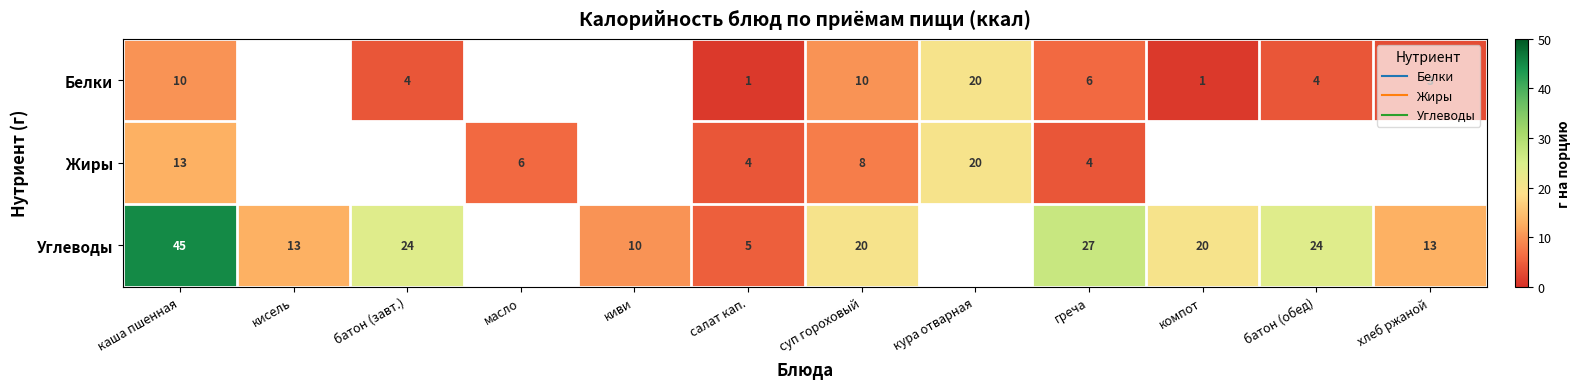

How many values in the Белки series exceed 1?

7